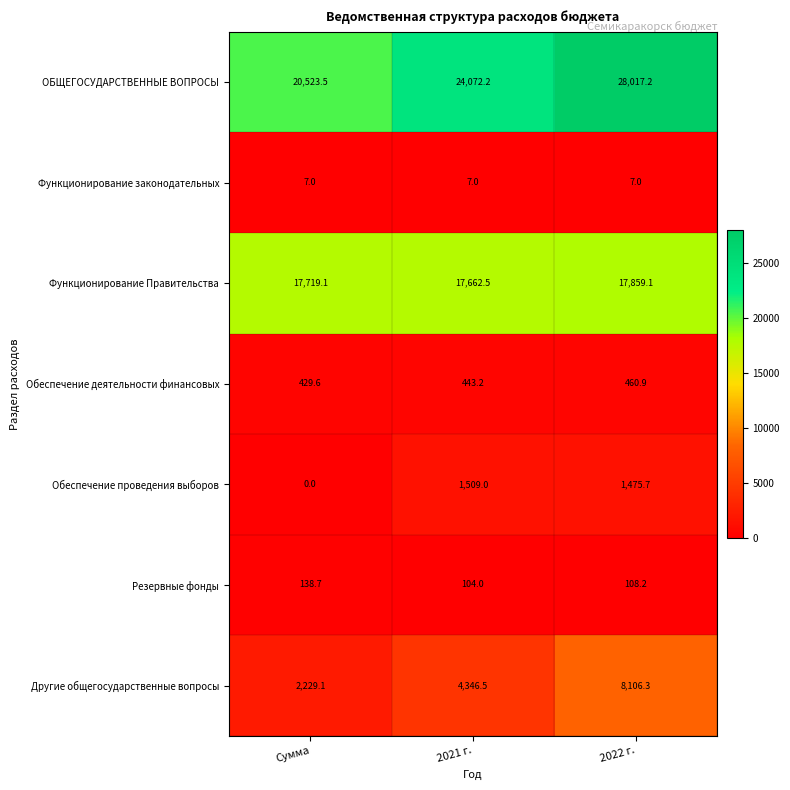

Where does the Функционирование Правительства series first go above 17719?

Сумма